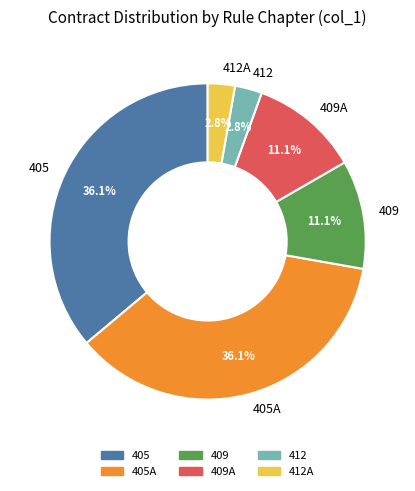

Approximately how many times larger is the value at 409A compared to 412?

4.0